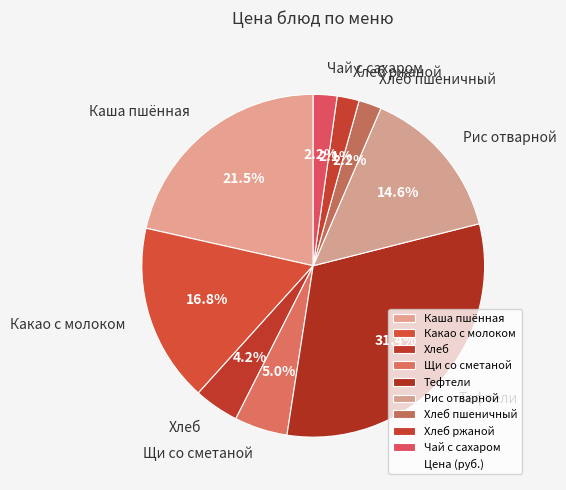

How much of the chart is everything except Рис отварной?

85.4%